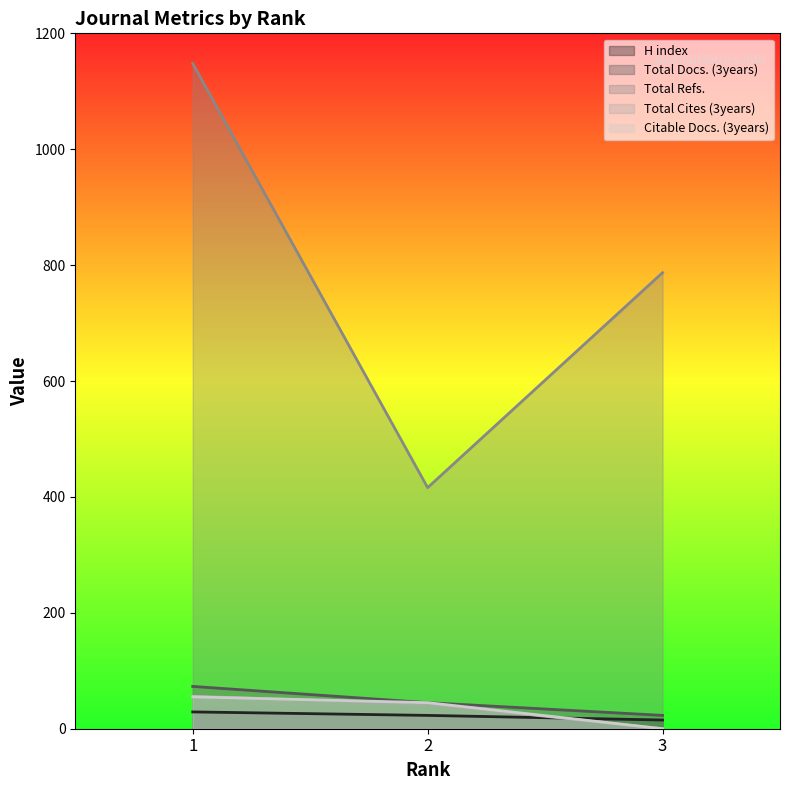

Reading left to right, what are all the values shown in this chart?

H index: 29	23	15
Total Docs. (3years): 73	45	23
Total Refs.: 1148	416	787
Total Cites (3years): 56	43	0
Citable Docs. (3years): 55	45	0